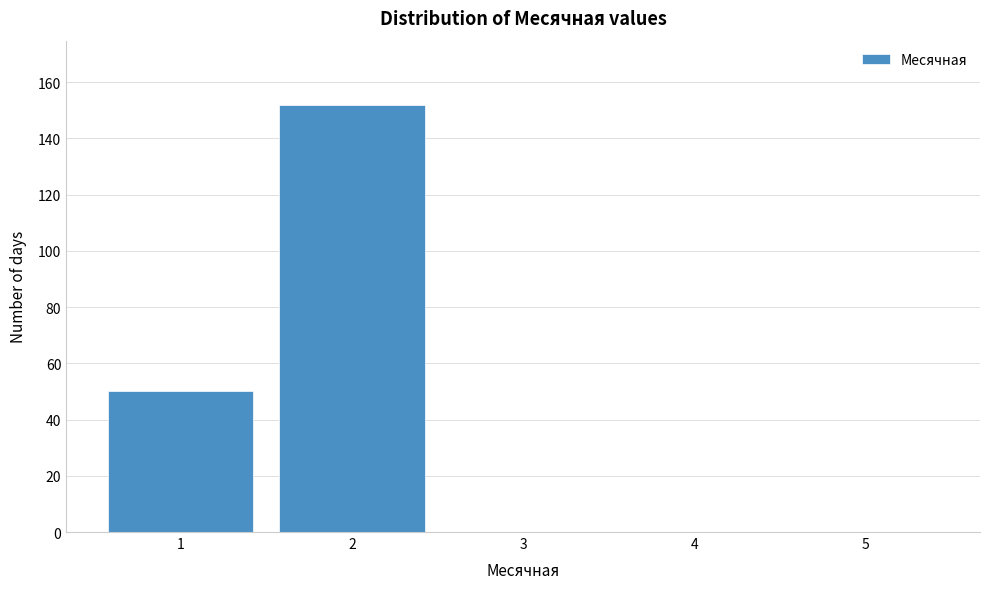

Reading left to right, list every bar in this chart as the range it spans on the x-axis followed by its height. The values are not printed on the chart, so give them approximately, as read against the axis.

0.5 to 1.5: 50
1.5 to 2.5: 152
2.5 to 3.5: 0
3.5 to 4.5: 0
4.5 to 5.5: 0